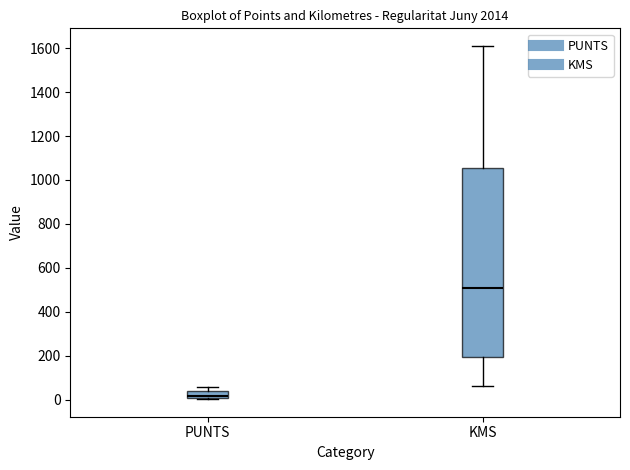

Comparing the boxes themselves (not the whiskers), which one is the tallest?

KMS